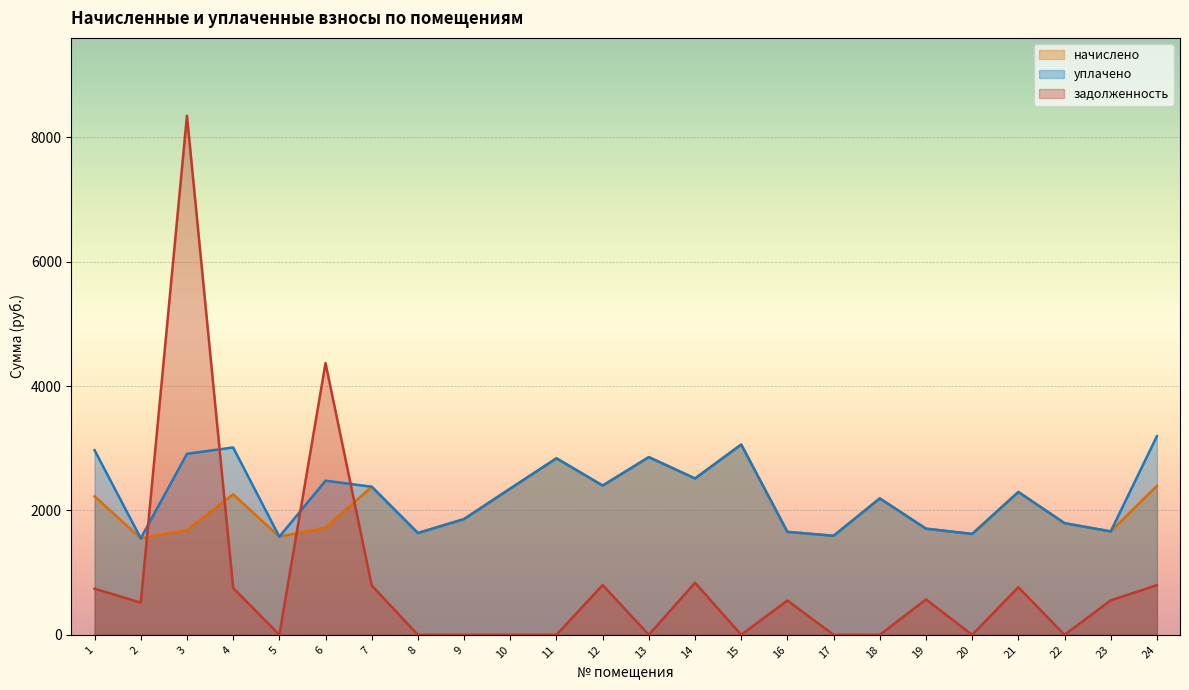

What is the total value across all series at 16?

3862.7